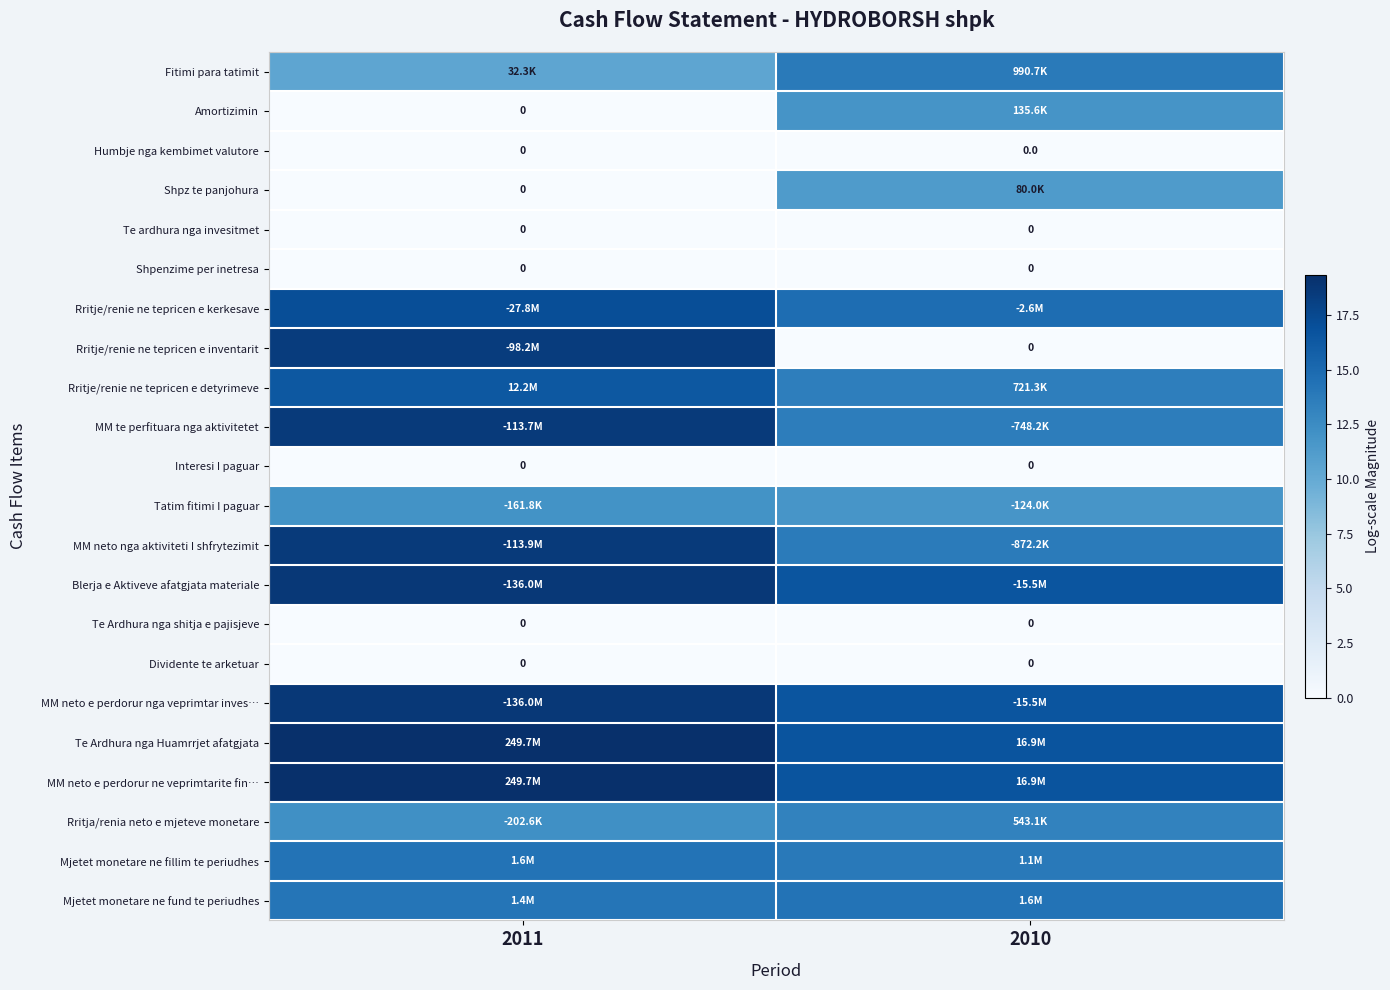

What value does the Mjetet monetare ne fillim te periudhes series have at 2011?

14.3